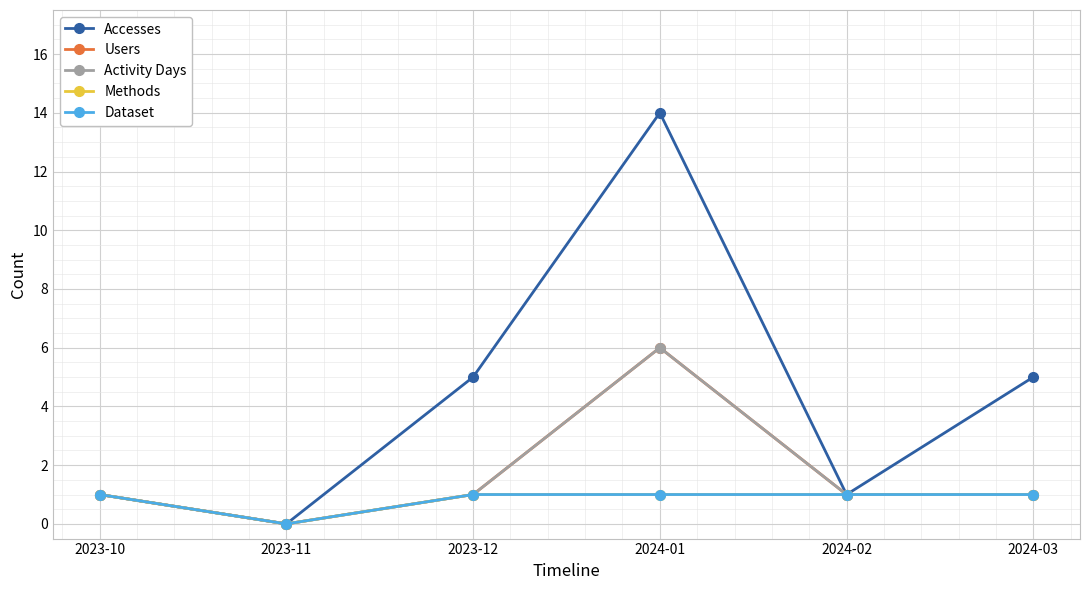

Which series has the largest total across all categories?

Accesses